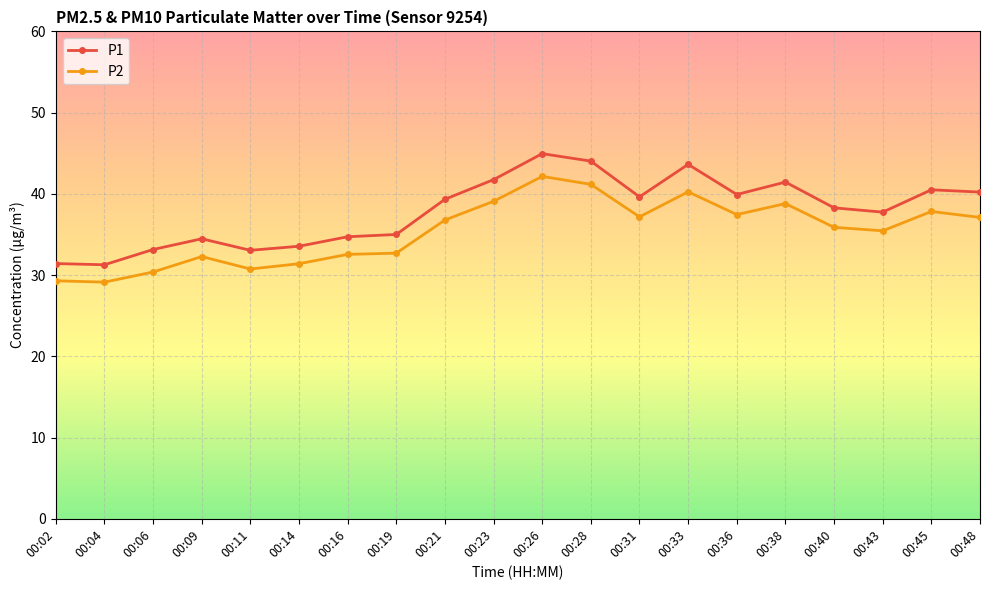

At which category does P2 reach its first local peak?

00:09